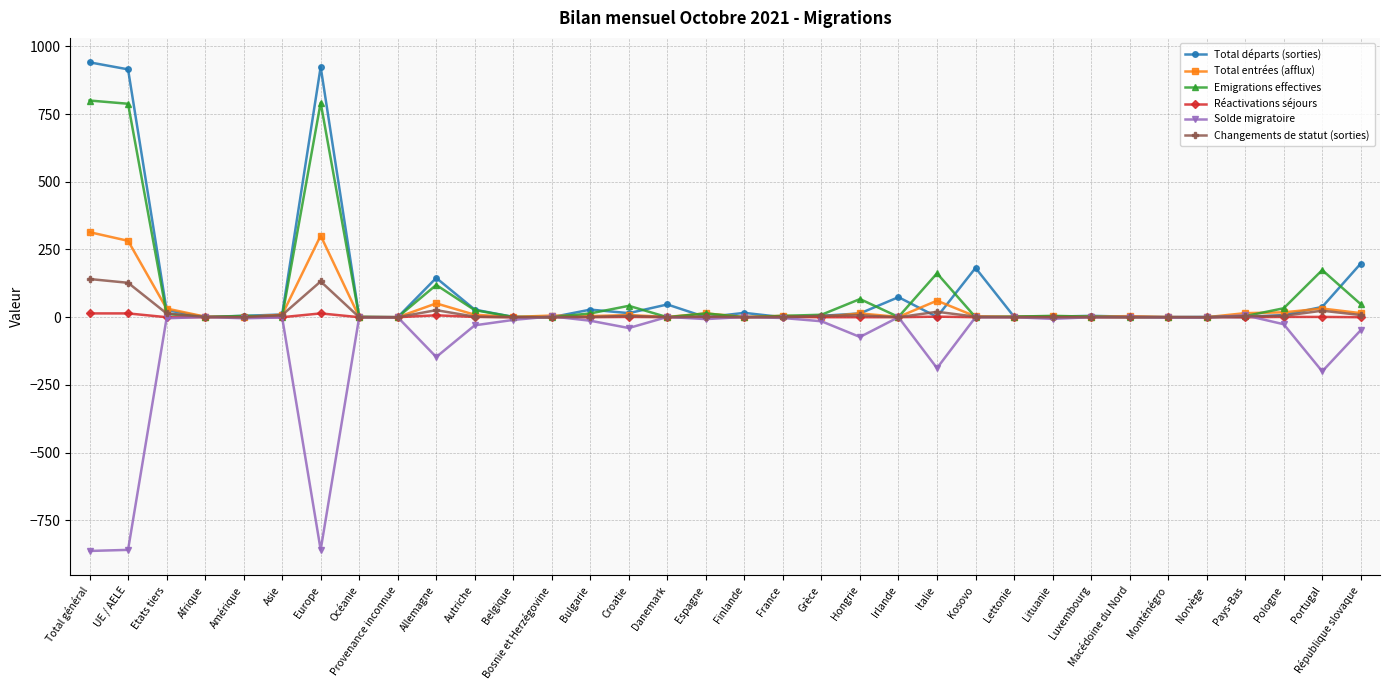

Which label corresponds to the largest value in the chart?

Total général